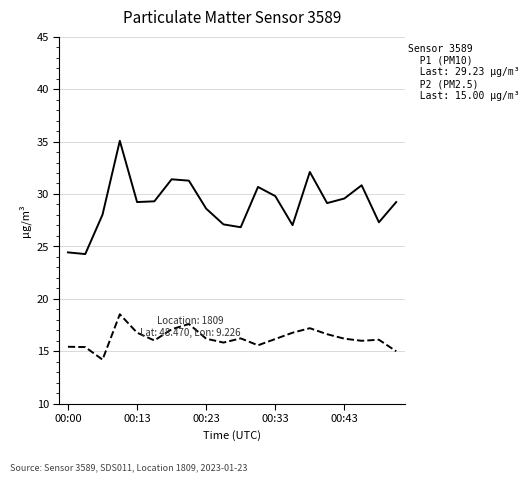

What is the smallest value displayed?

14.2